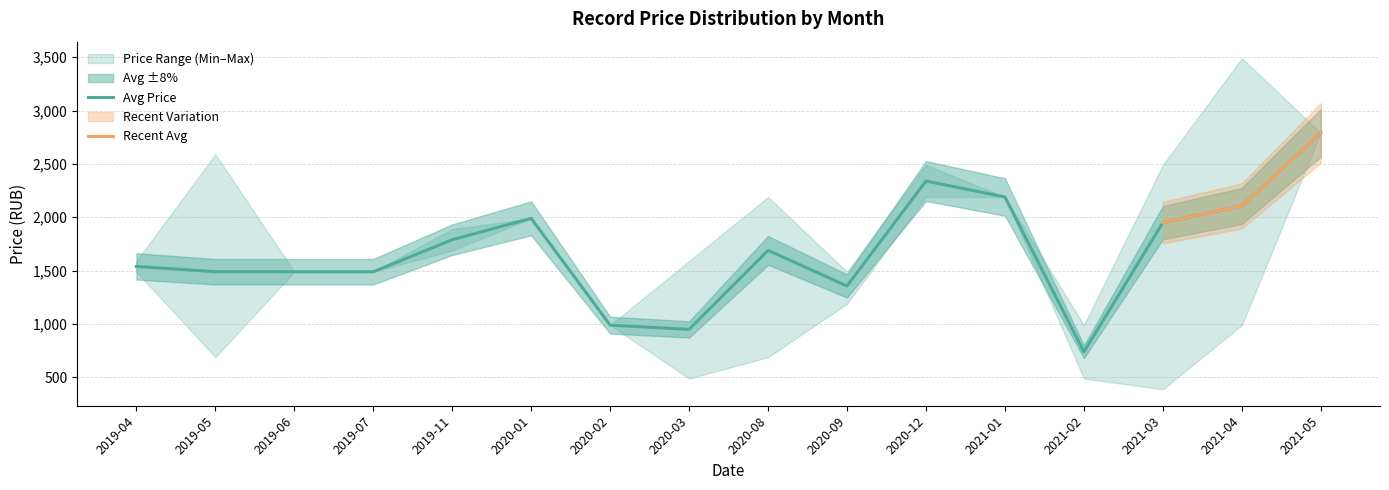

At which label does Avg Price reach its minimum?

2021-02